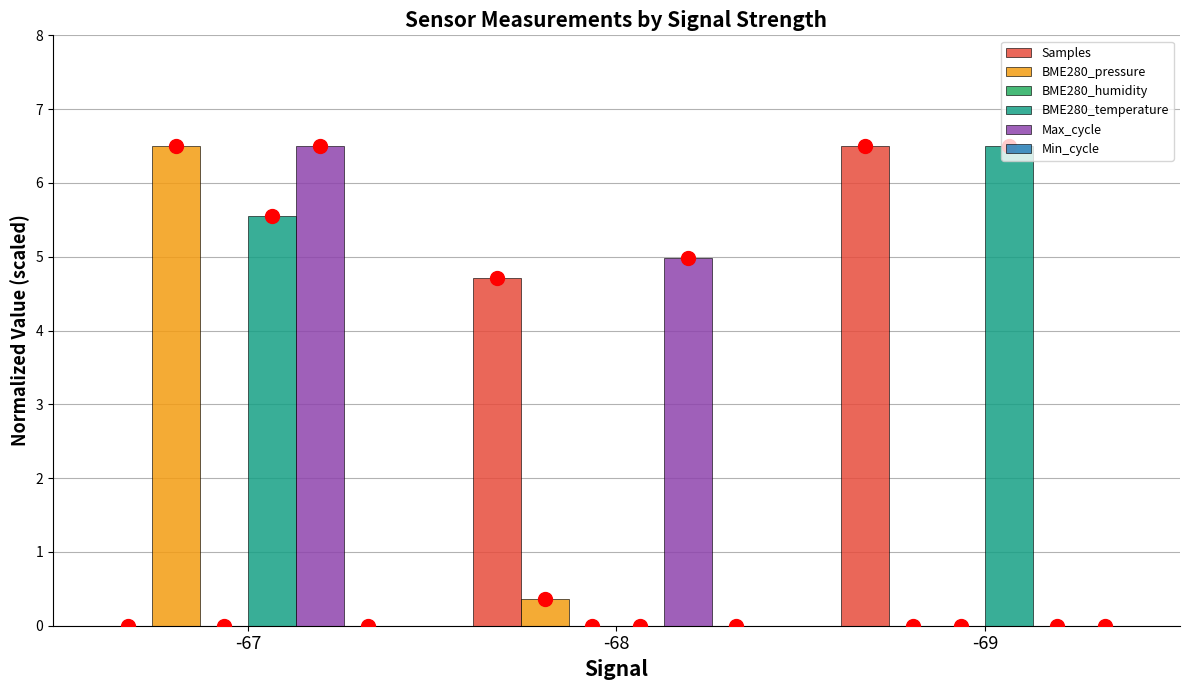

Does the chart contain stacked bars?

No